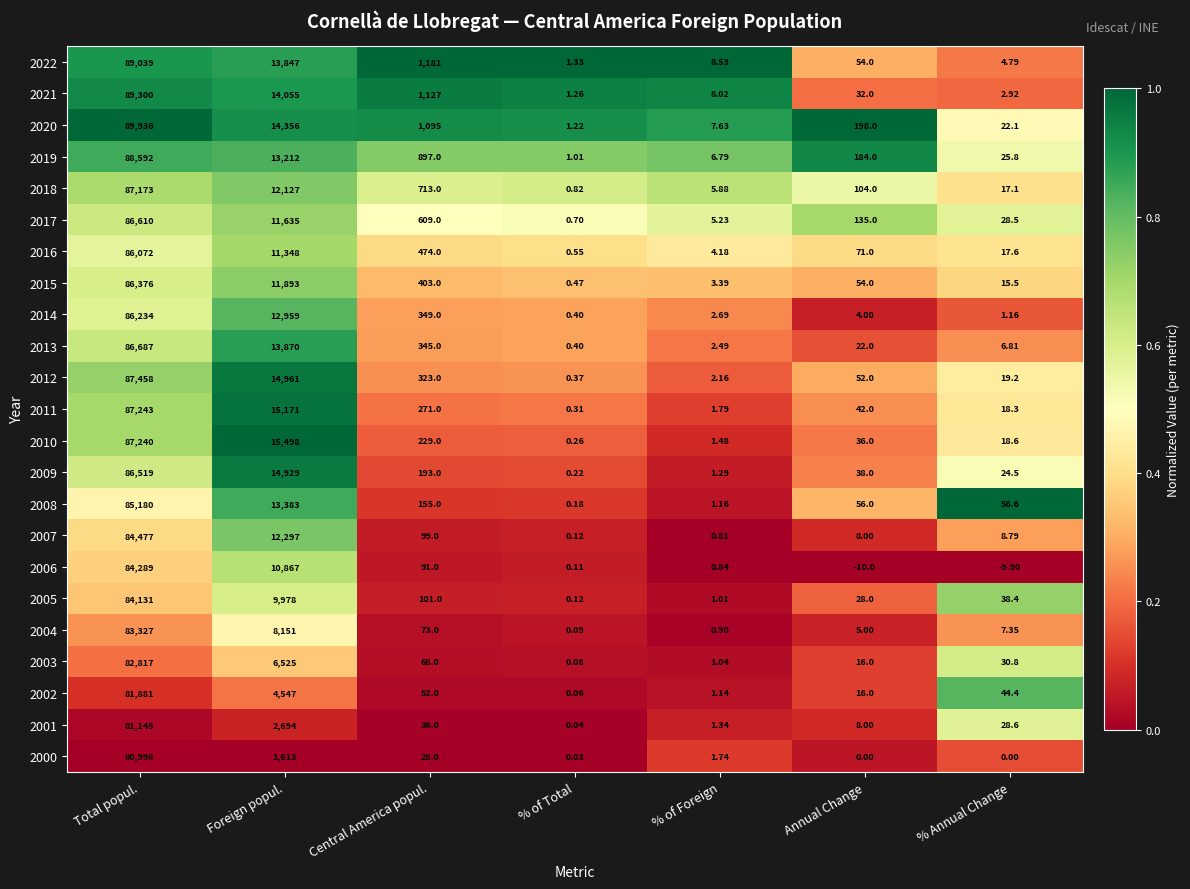

Rank the series at % of Foreign from lowest to highest value.

2007, 2006, 2004, 2005, 2003, 2002, 2008, 2009, 2001, 2010, 2000, 2011, 2012, 2013, 2014, 2015, 2016, 2017, 2018, 2019, 2020, 2021, 2022